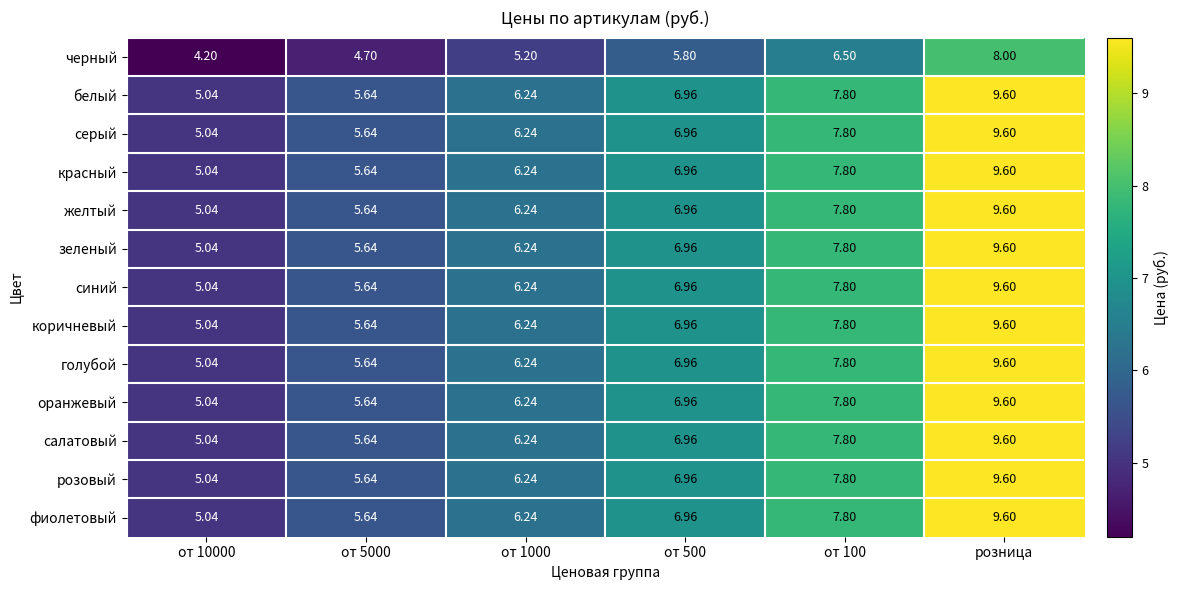

At which category is the sum across all series the highest?

розница